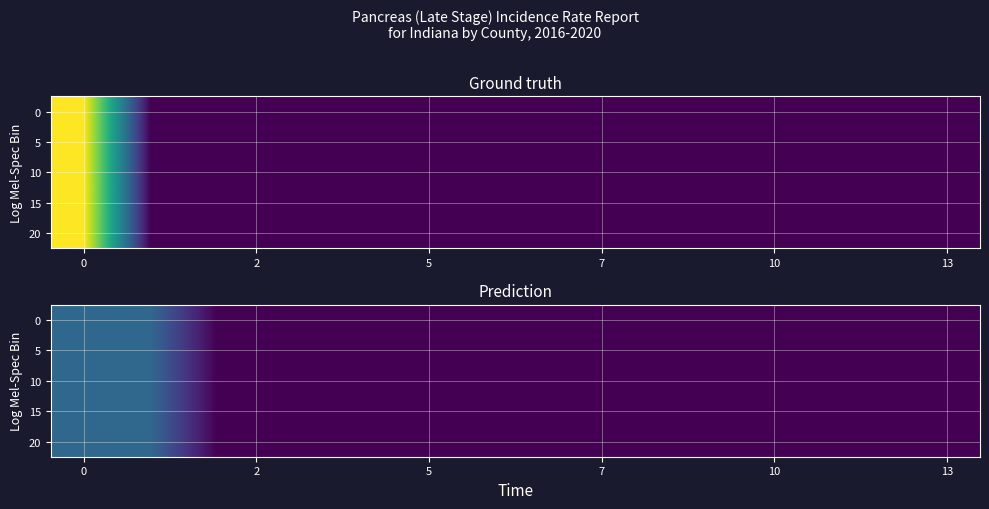

What is the difference between the maximum and minimum values in the 5 series?

0.3